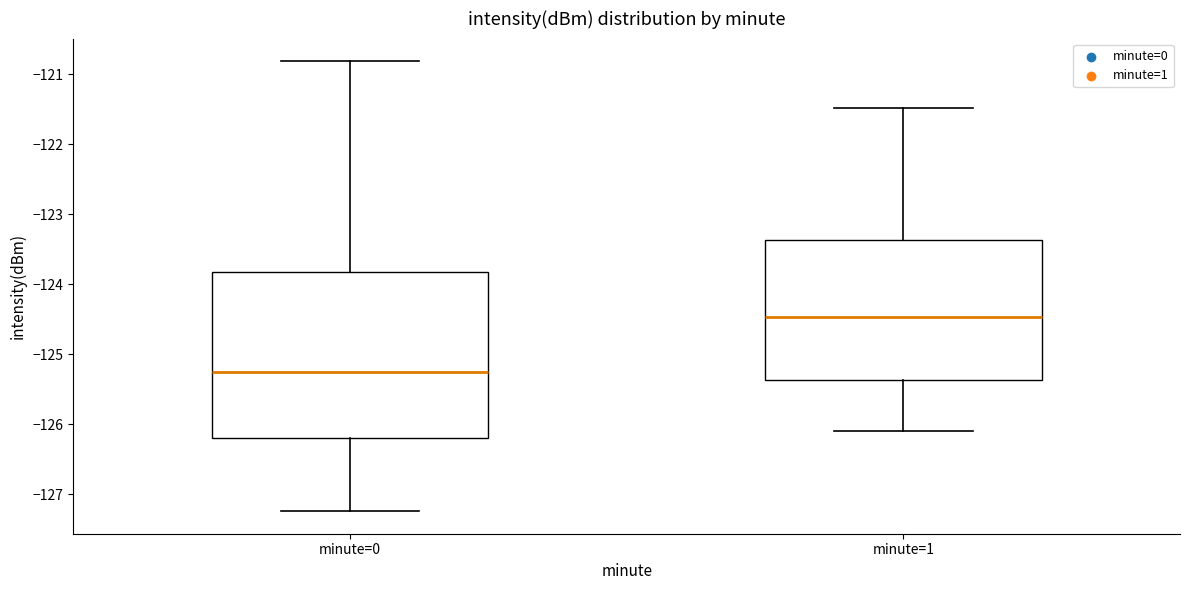

Reading left to right, transcribe this box plot: for each box, give where its median line is, the range the box spans, and where its two whiskers end, as read against the y-axis. The values are not printed on the chart, so give them approximately, as read against the axis.

minute=0: median -125.3, box -126.2 to -123.8, whiskers -127.2 to -120.8
minute=1: median -124.5, box -125.4 to -123.4, whiskers -126.1 to -121.5